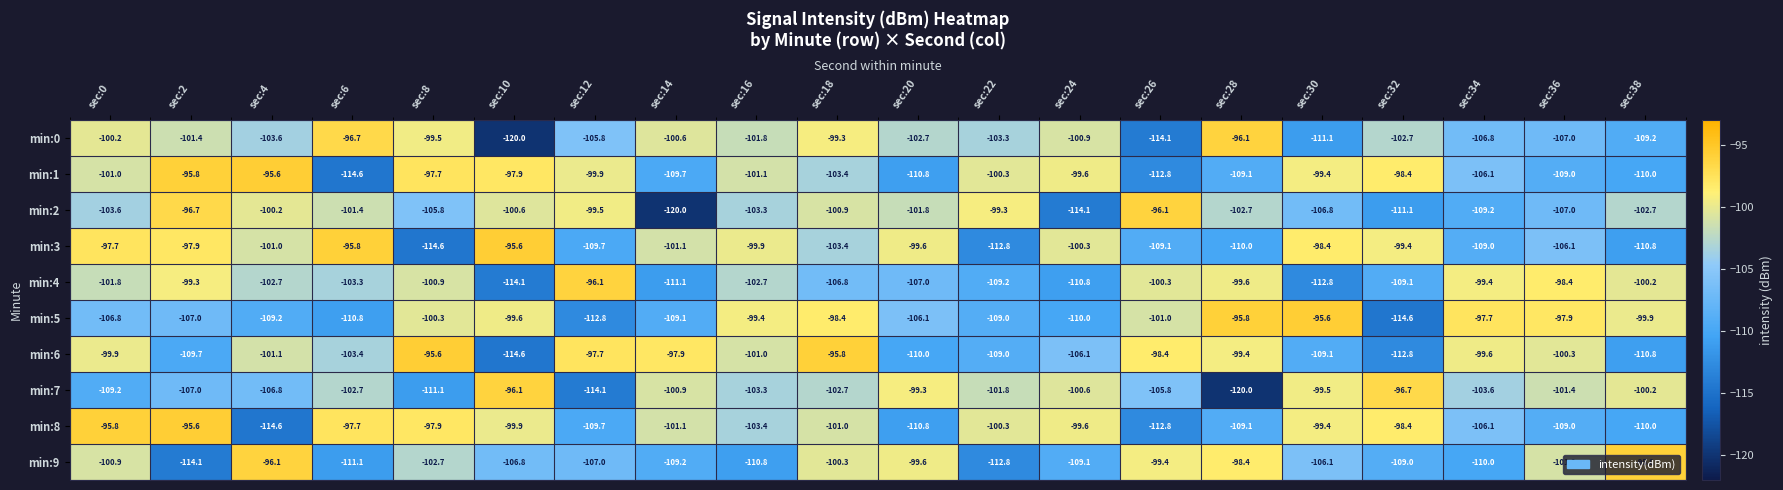

Is the value of min:5 at sec:8 greater than the value of min:9 at sec:8?

Yes